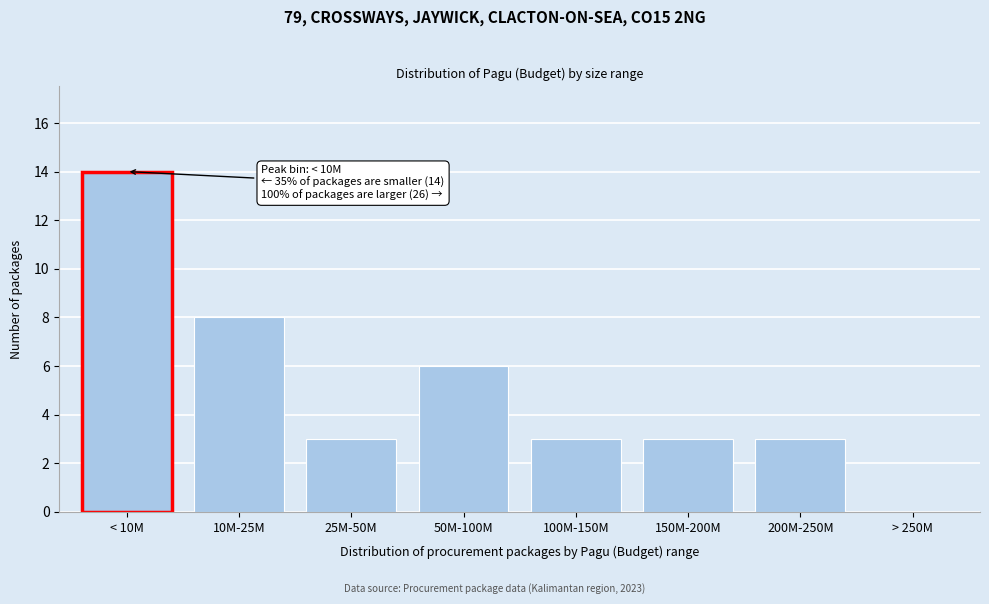

Reading left to right, what are all the values shown in this chart?

< 10M=14	10M-25M=8	25M-50M=3	50M-100M=6	100M-150M=3	150M-200M=3	200M-250M=3	> 250M=0